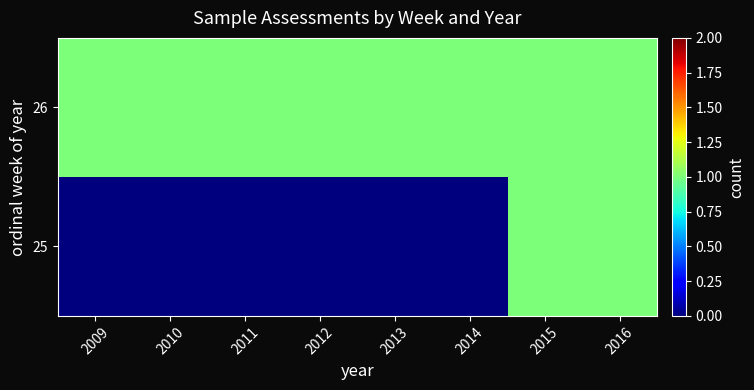

Rank the series by their average value, from highest to lowest.

26, 25